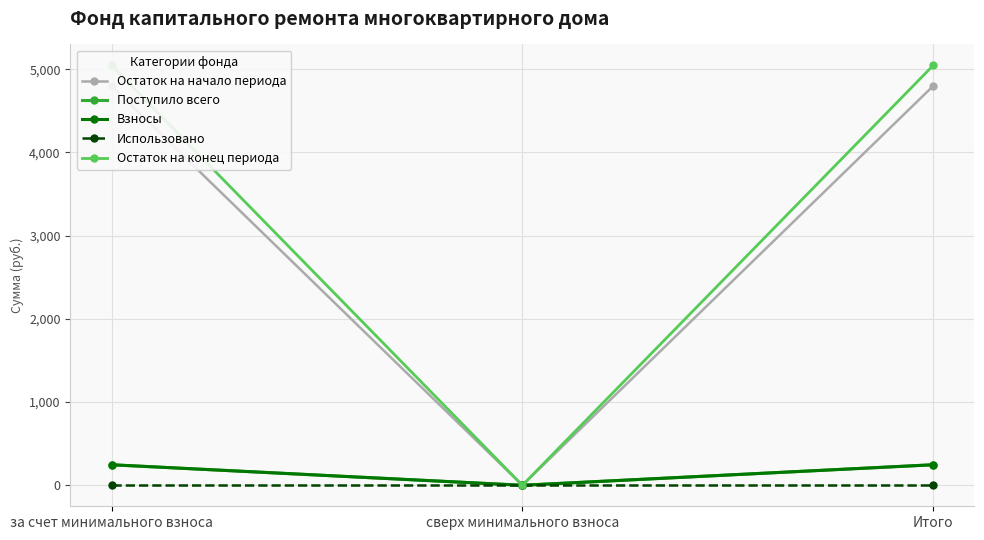

Is this an area chart (filled region under the line)?

No